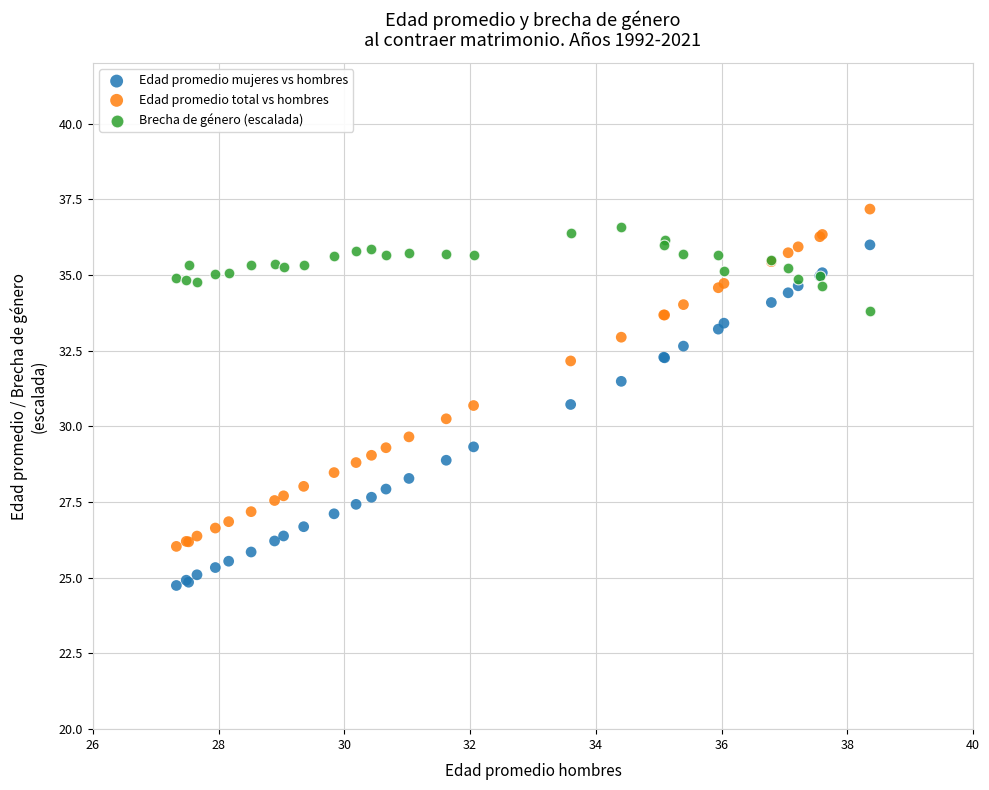

Which series has the widest spread of Y values?

Edad promedio mujeres vs hombres